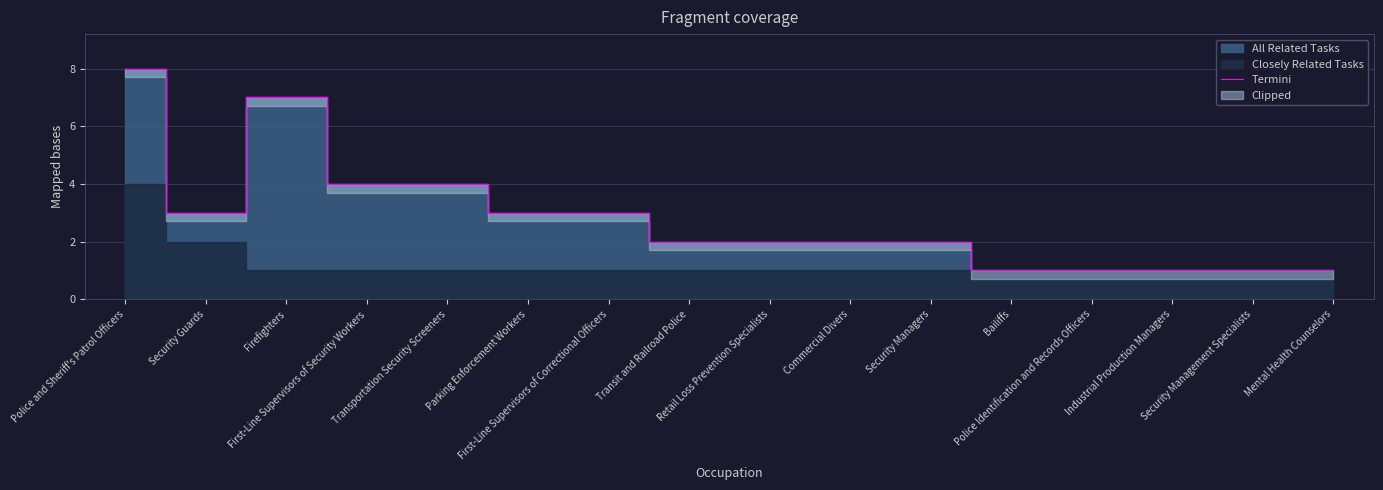

How many data points are above 2?

7